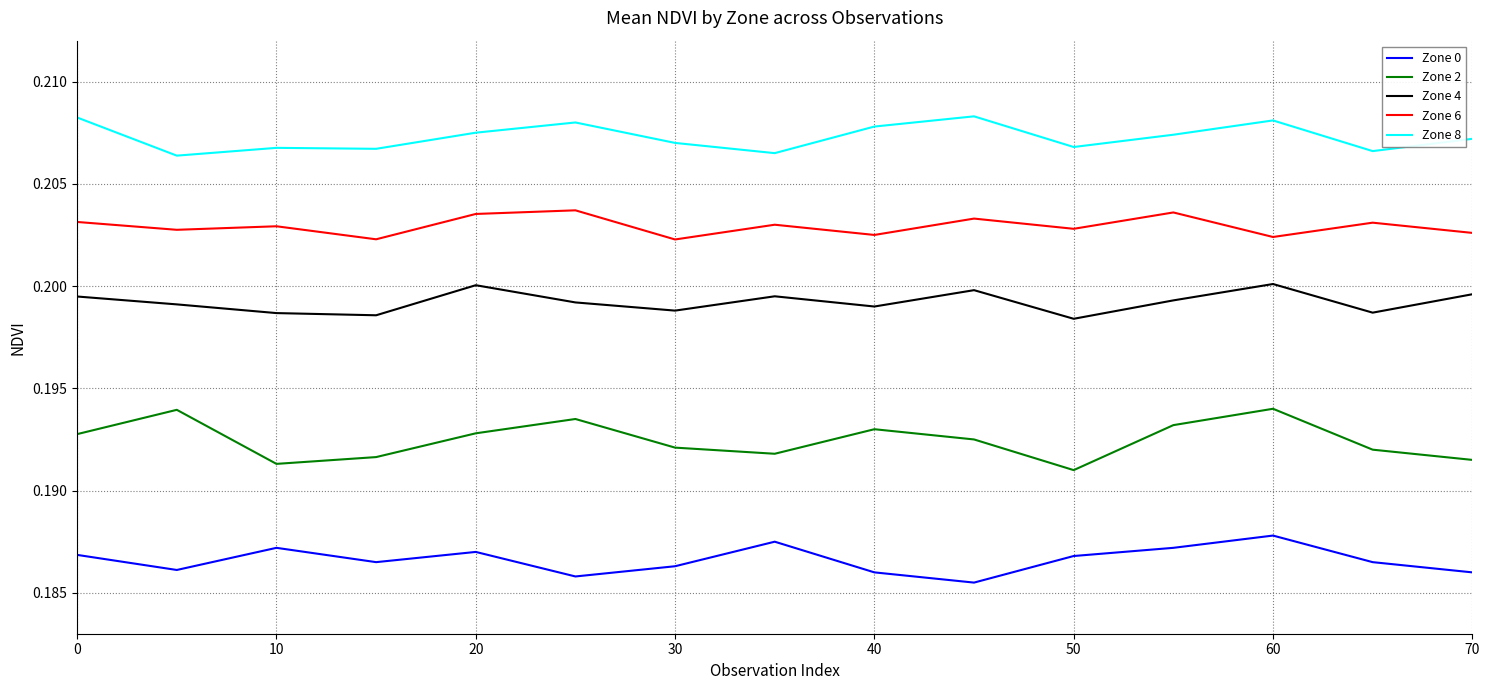

List the series in order of their peak value, highest first.

Zone 8, Zone 6, Zone 4, Zone 2, Zone 0